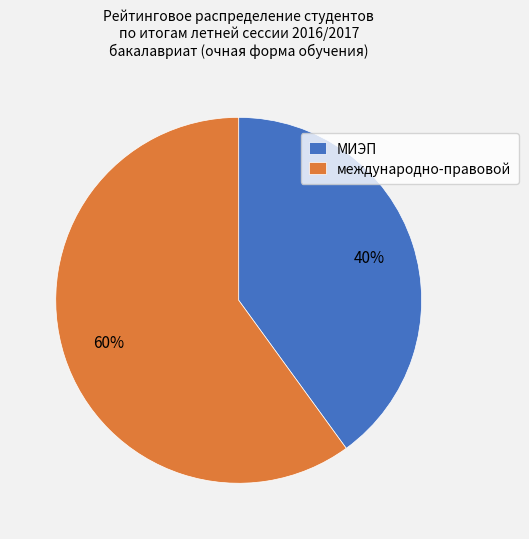

The международно-правовой slice represents 60% of the pie. True or false?

True